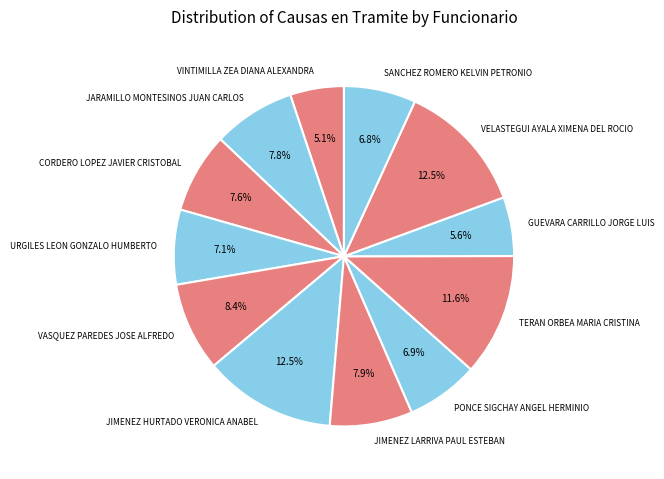

Which has a higher value, URGILES LEON GONZALO HUMBERTO or JARAMILLO MONTESINOS JUAN CARLOS?

JARAMILLO MONTESINOS JUAN CARLOS